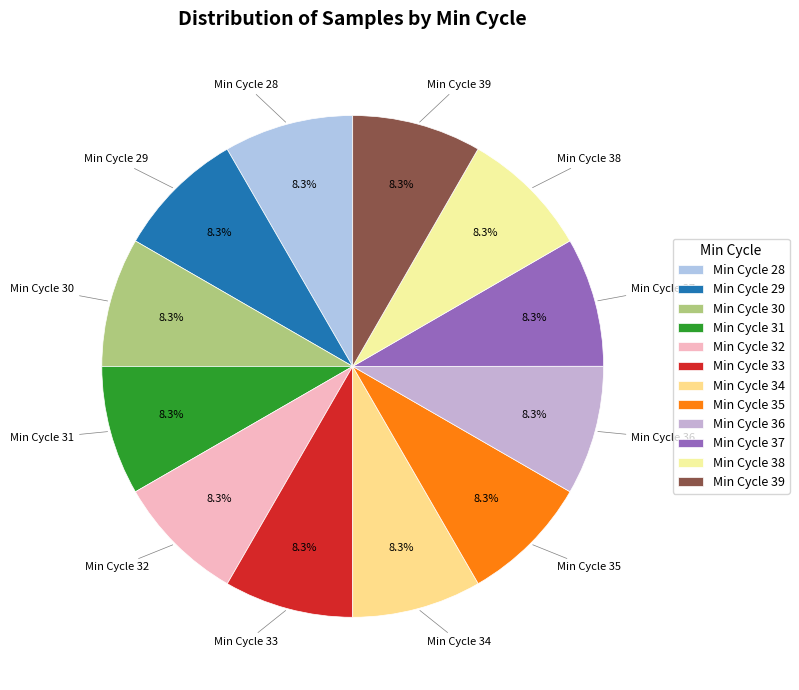

Combined, what portion of the pie is Min Cycle 36 and Min Cycle 37?

16.7%